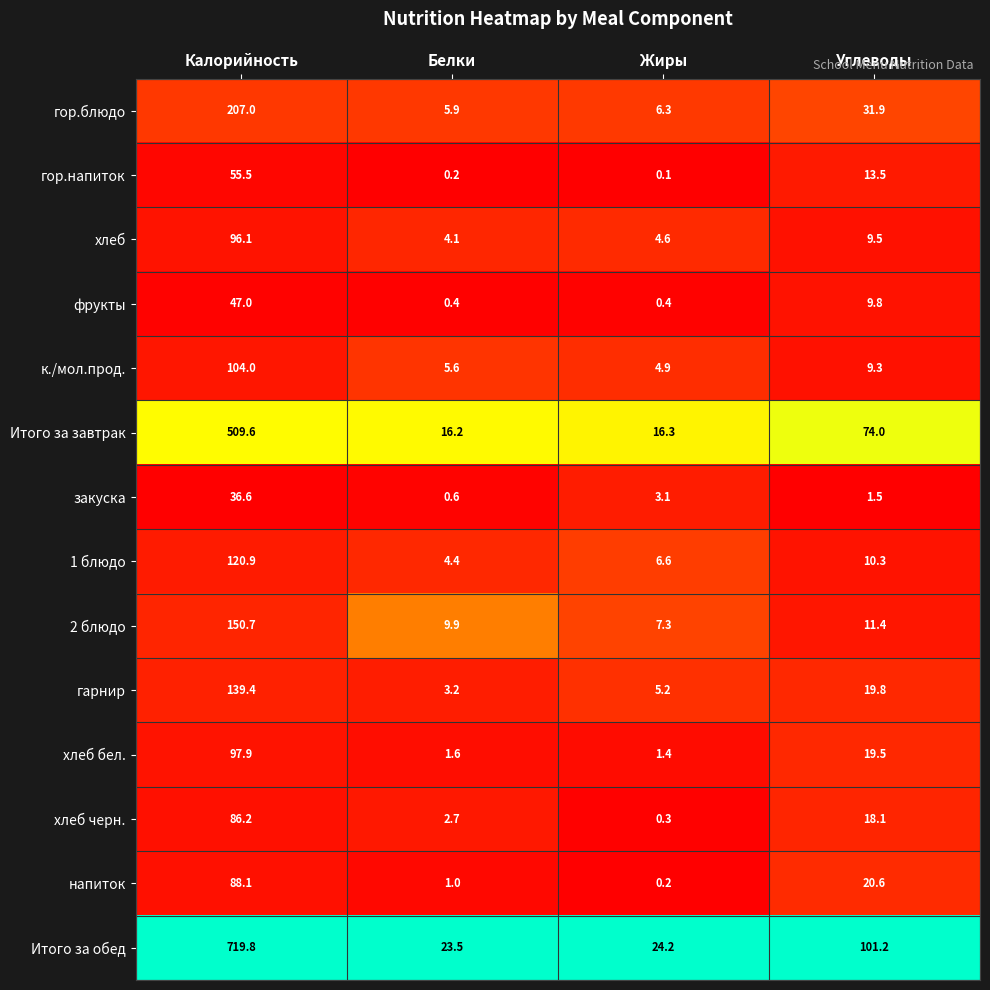

At which category is the sum across all series the highest?

Калорийность